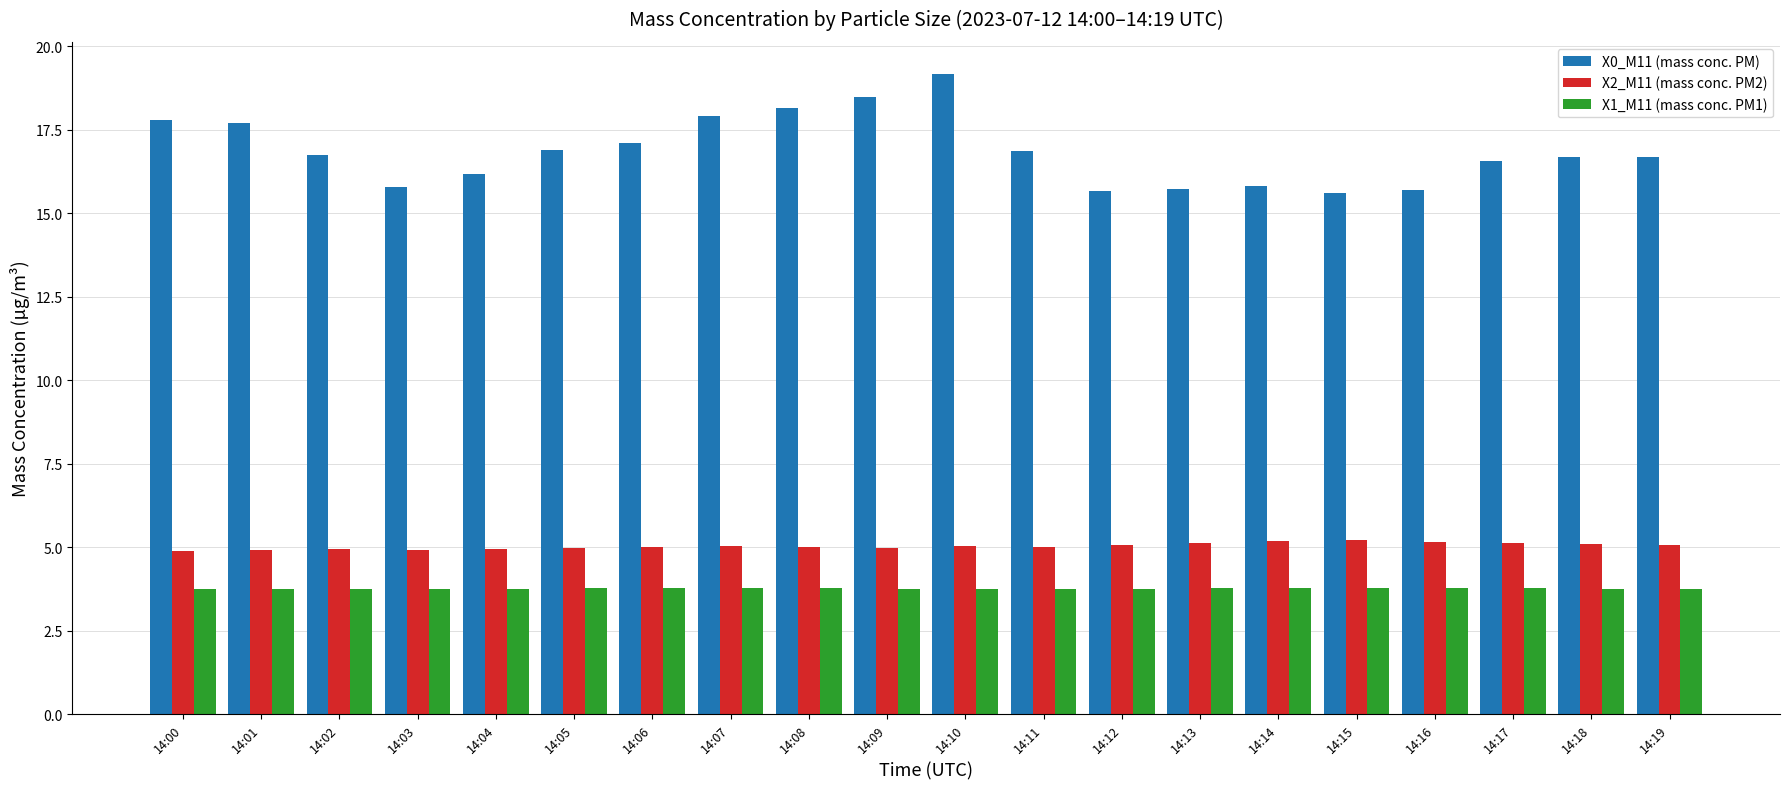

Are the bars horizontal?

No